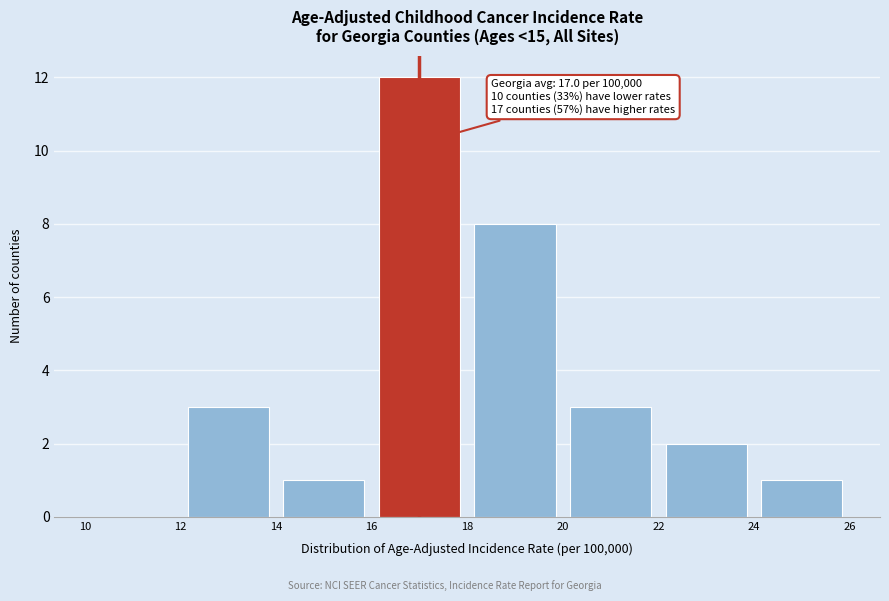

Which range on the x-axis has the tallest bar?

16 to 18